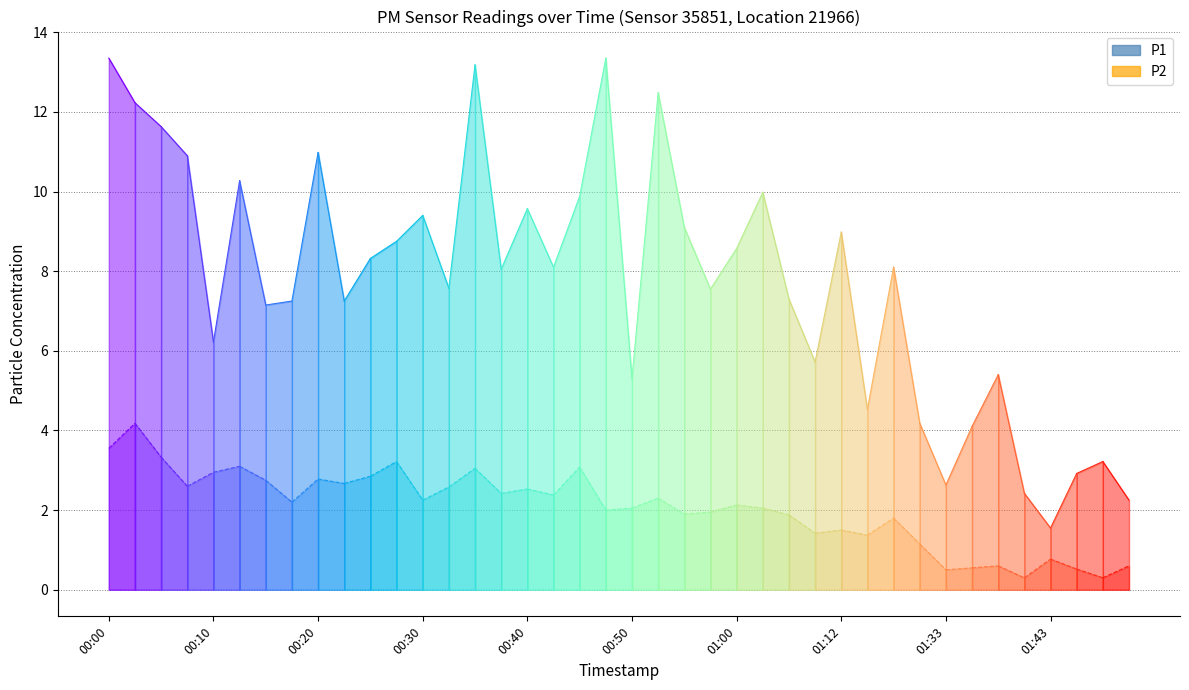

What is the difference between the highest and lowest values at 00:15?

4.4